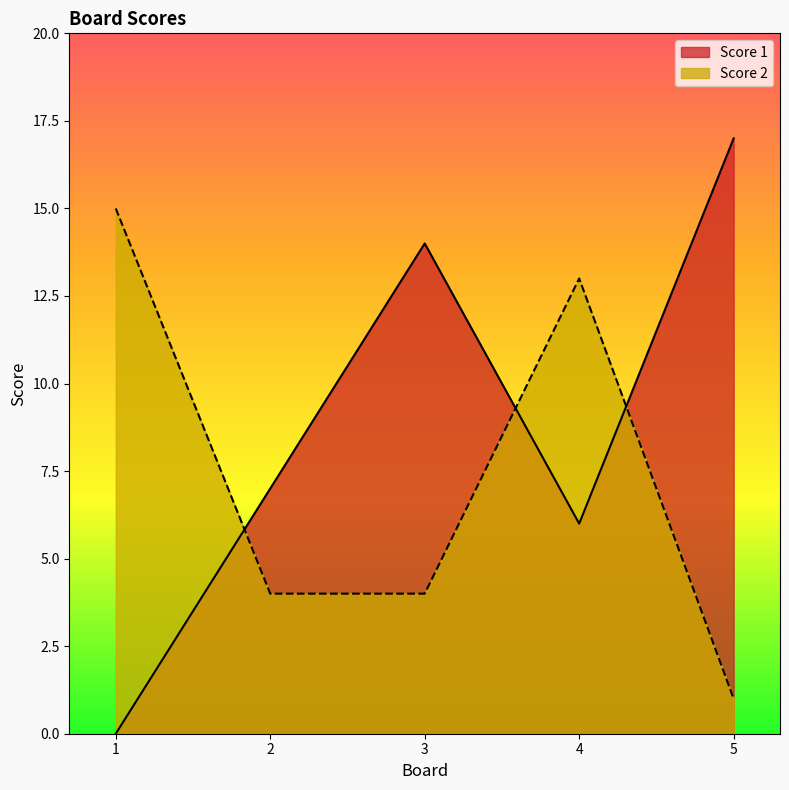

What is the total value across all series at 3?

18